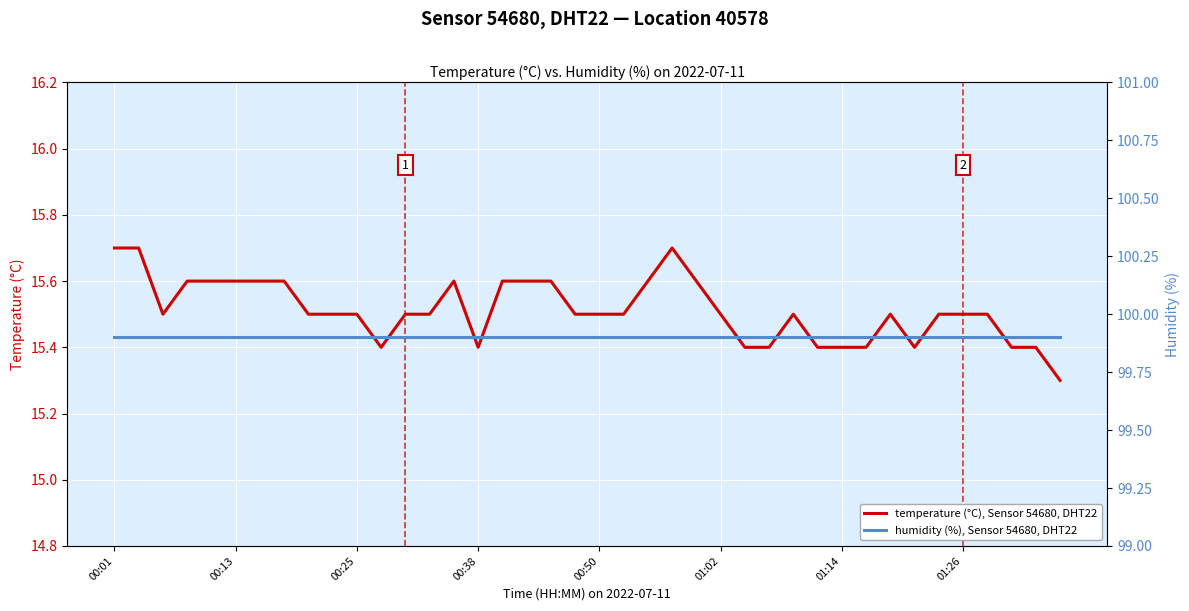

What are all the series names shown in the legend?

temperature (°C), Sensor 54680, DHT22, humidity (%), Sensor 54680, DHT22